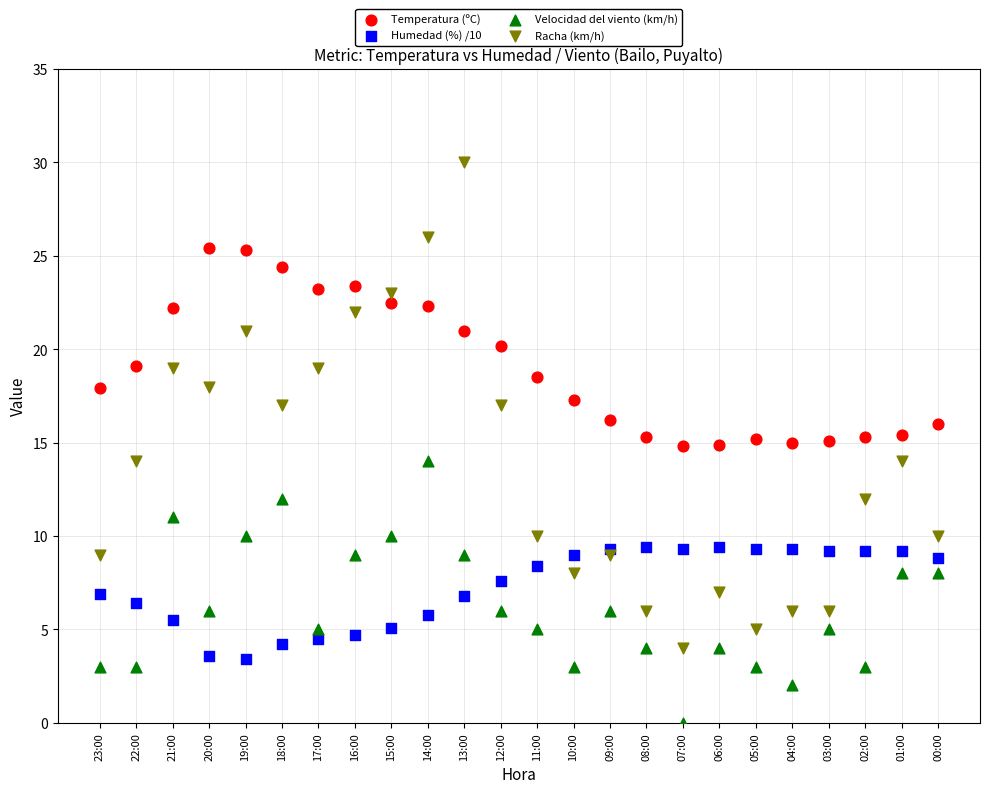

Which series has the largest Y range (max minus min)?

Racha (km/h)